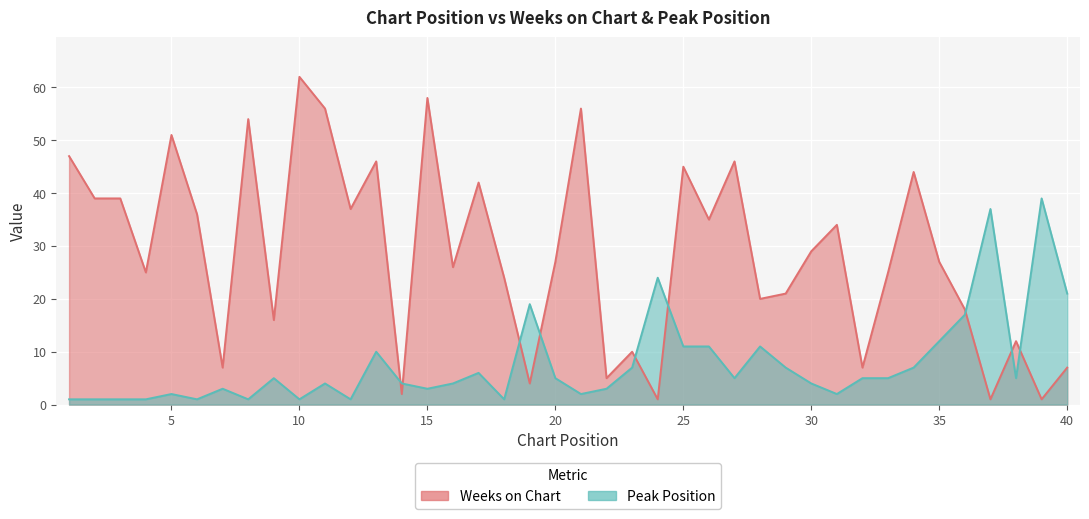

Reading right to left, list all the values displayed in this chart.

Weeks on Chart: 40=7	39=1	38=12	37=1	36=18	35=27	34=44	33=25	32=7	31=34	30=29	29=21	28=20	27=46	26=35	25=45	24=1	23=10	22=5	21=56	20=27	19=4	18=24	17=42	16=26	15=58	14=2	13=46	12=37	11=56	10=62	9=16	8=54	7=7	6=36	5=51	4=25	3=39	2=39	1=47
Peak Position: 40=21	39=39	38=5	37=37	36=17	35=12	34=7	33=5	32=5	31=2	30=4	29=7	28=11	27=5	26=11	25=11	24=24	23=7	22=3	21=2	20=5	19=19	18=1	17=6	16=4	15=3	14=4	13=10	12=1	11=4	10=1	9=5	8=1	7=3	6=1	5=2	4=1	3=1	2=1	1=1